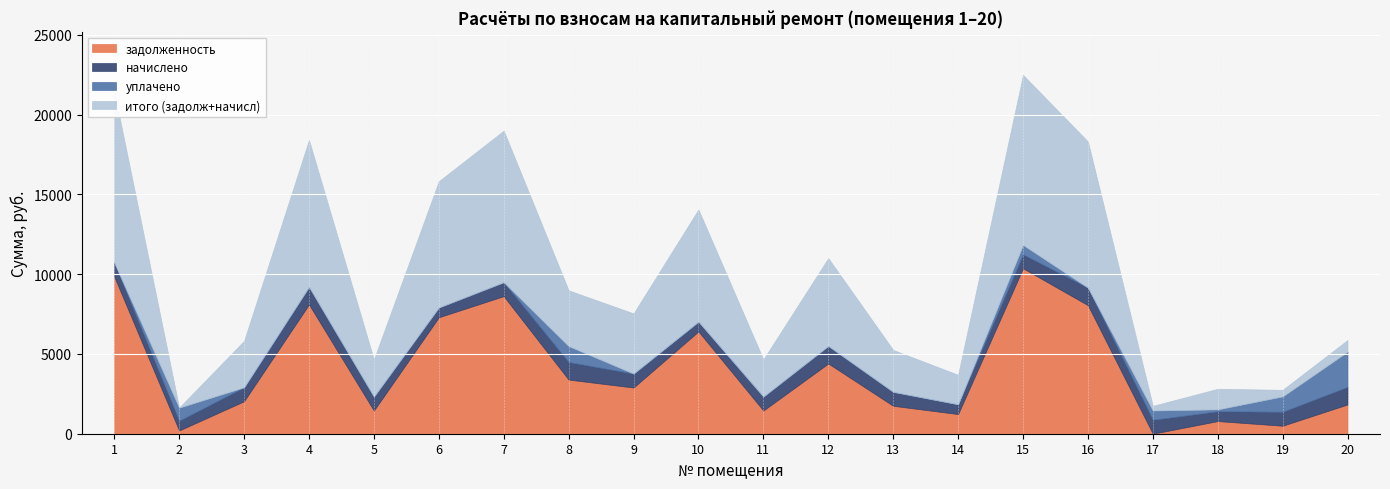

What is the difference between the maximum and minimum values in the уплачено series?

2206.0